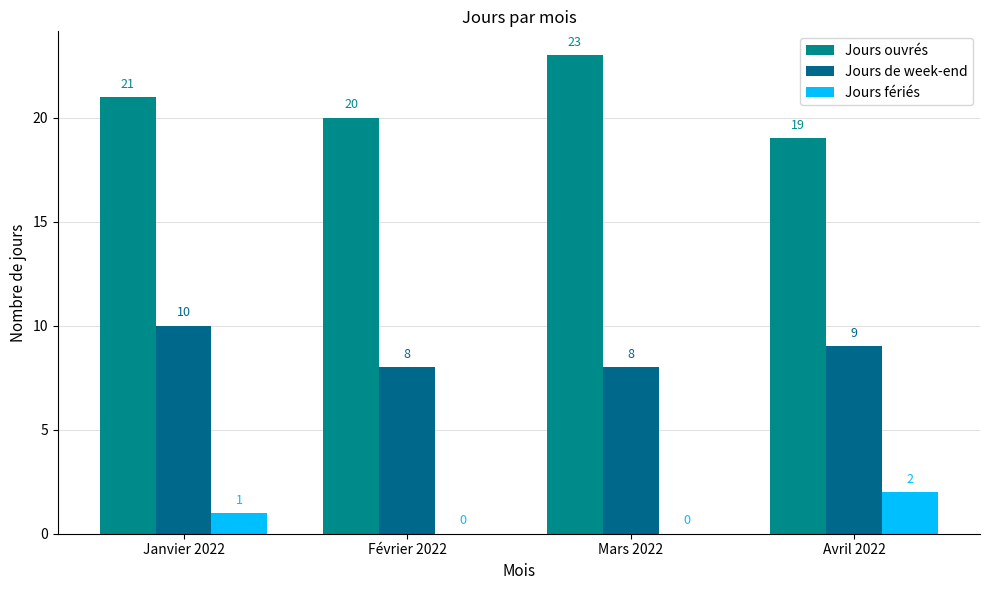

The Jours ouvrés series shows 37 at Janvier 2022. True or false?

False